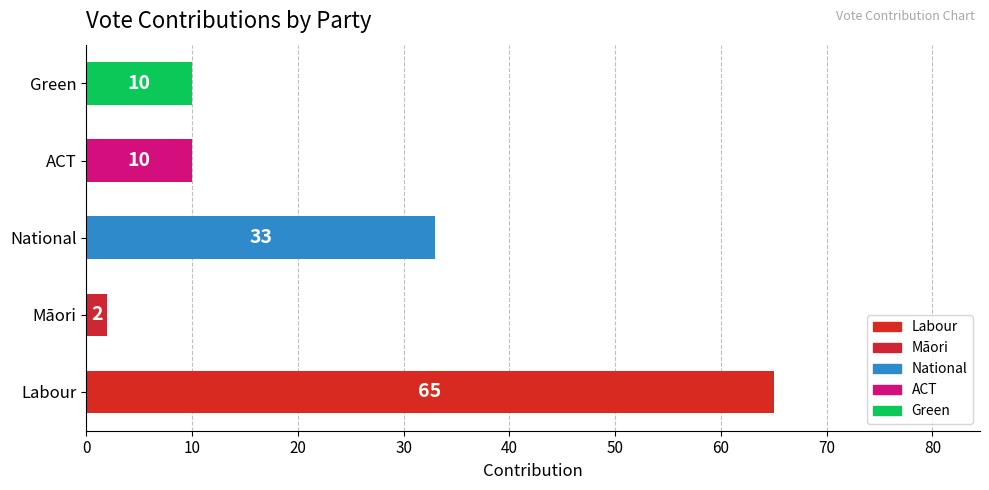

Is it true that the value at Green is 15?

False